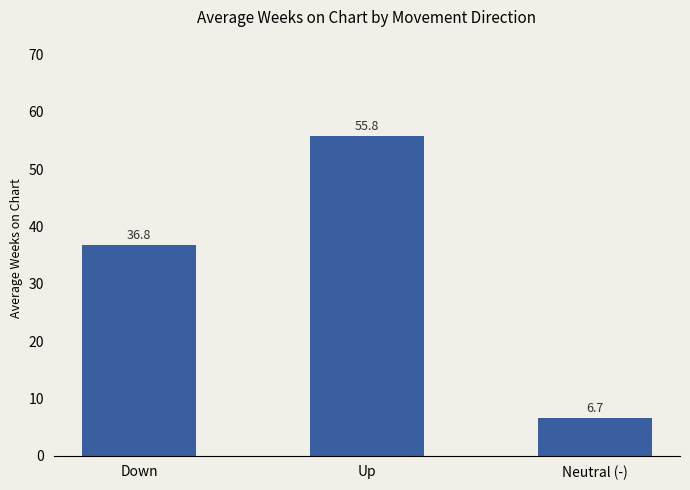

Reading left to right, transcribe all the data shown in this chart.

36.8	55.8	6.7